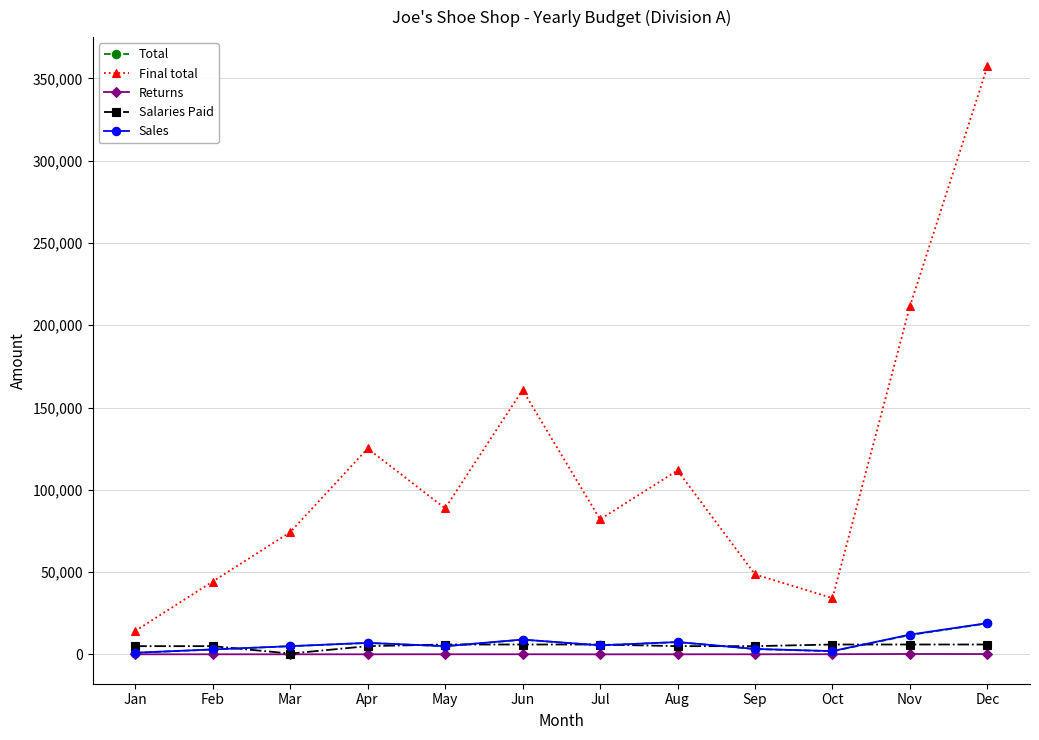

What is the average value of the Final total series?

112712